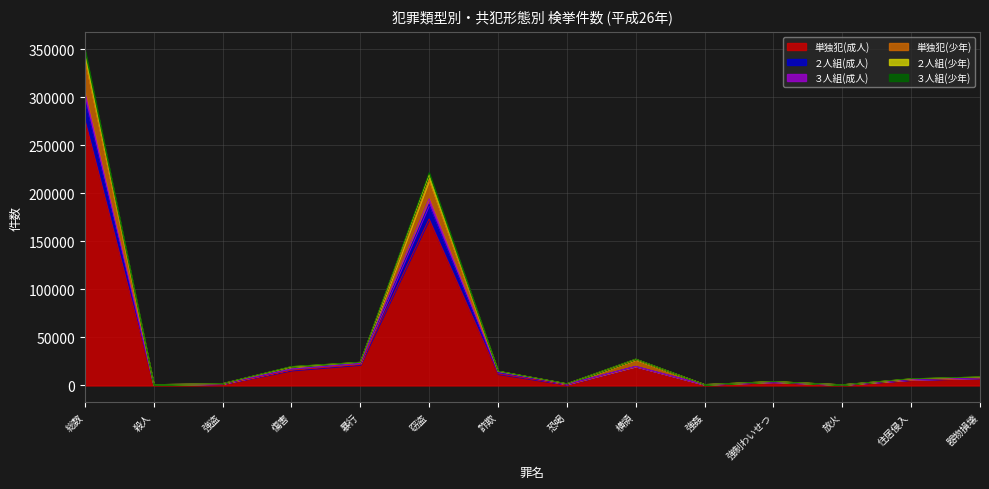

Which category has the highest value in the 単独犯(成人) series?

総数